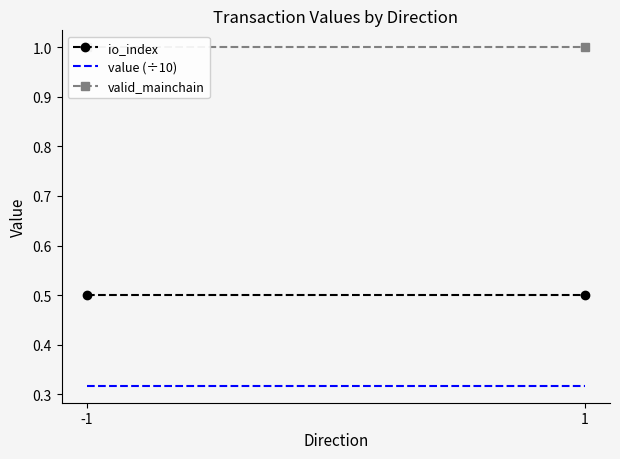

Rank the series at 1 from highest to lowest value.

valid_mainchain, io_index, value (÷10)